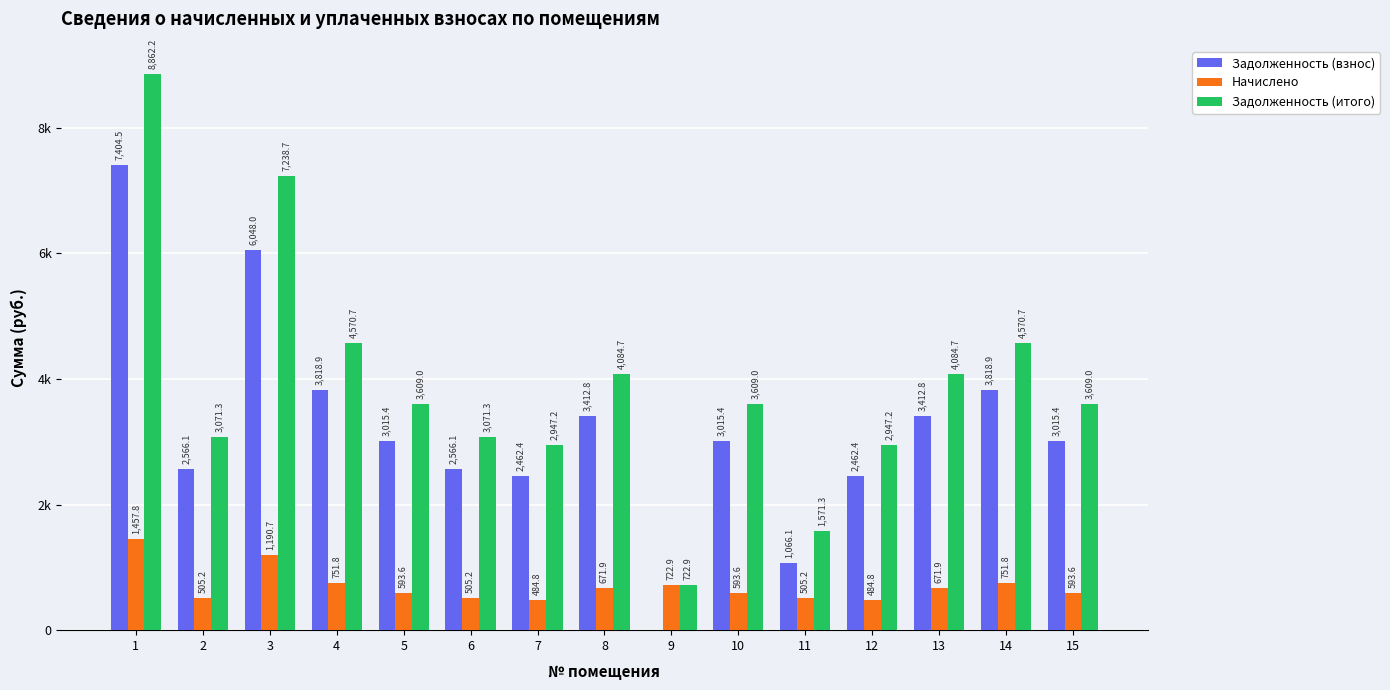

What is the spread (max minus min) of values at 1?

7404.5